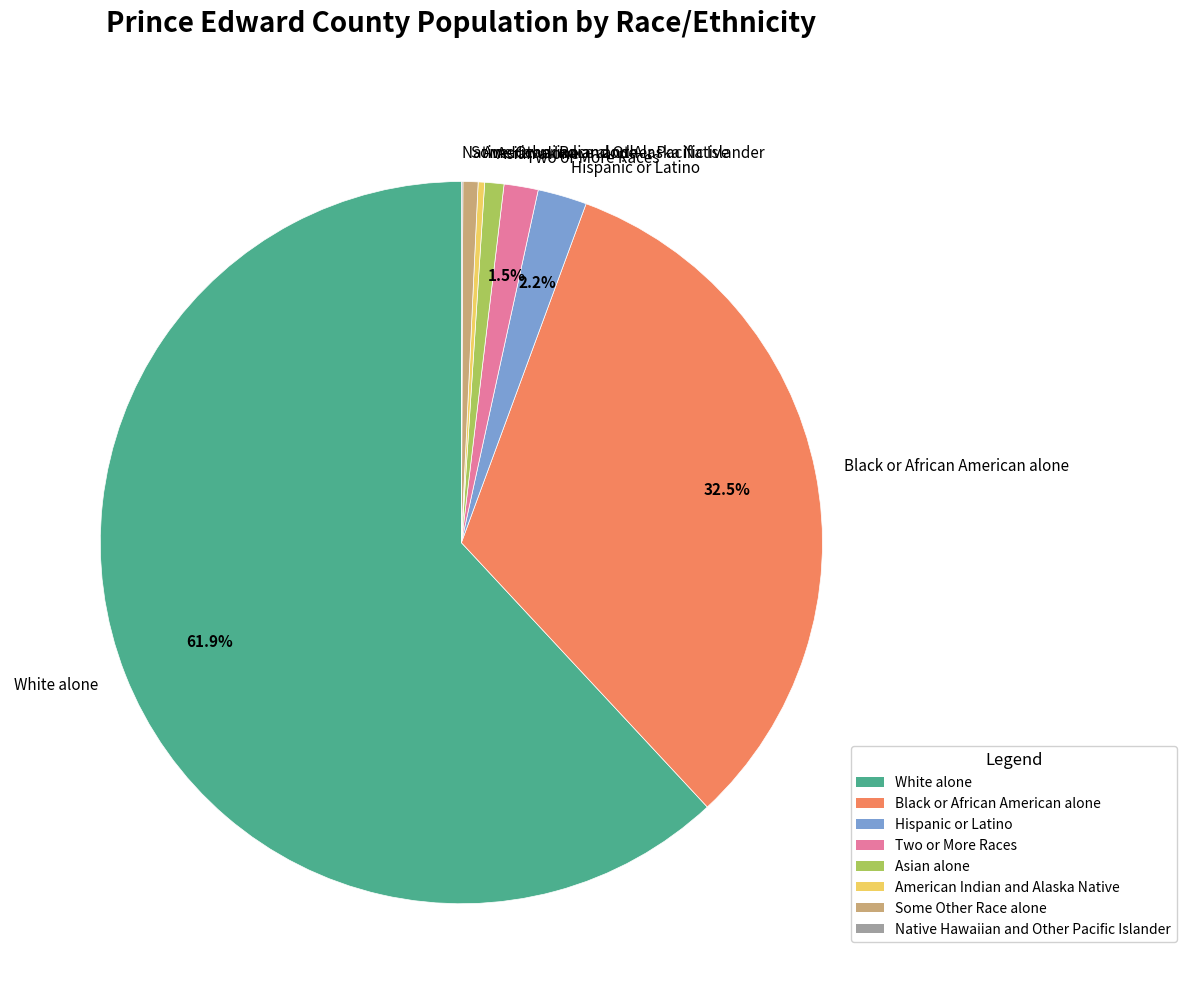

The Hispanic or Latino slice represents 13% of the pie. True or false?

False